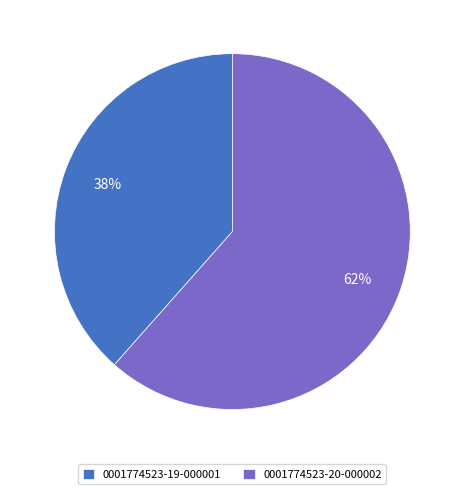

How many segments does this pie chart have?

2